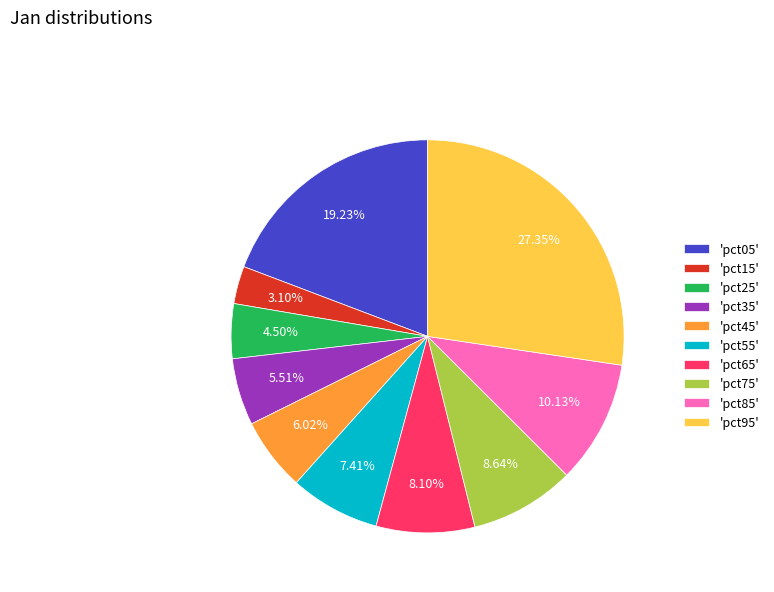

Is there any slice that represents more than half of the pie?

No